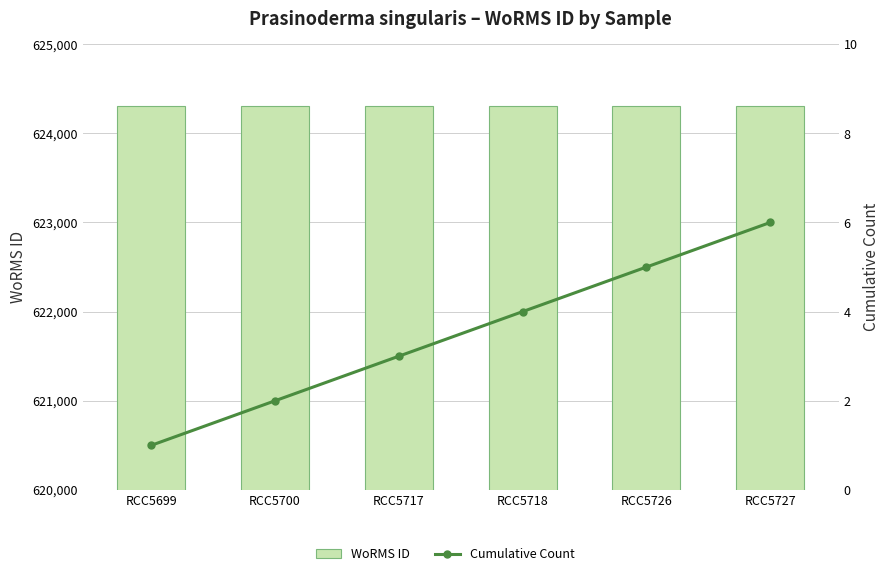

Which has a higher value, RCC5727 or RCC5726?

RCC5727